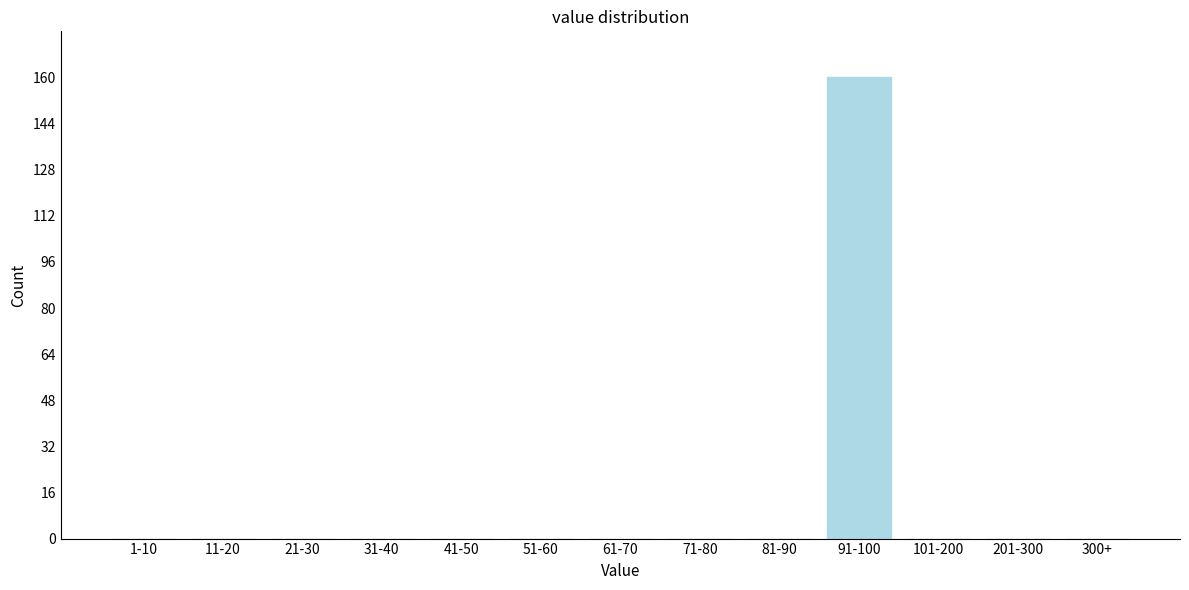

Reading right to left, what are all the values shown in this chart?

300+=0	201-300=0	101-200=0	91-100=160	81-90=0	71-80=0	61-70=0	51-60=0	41-50=0	31-40=0	21-30=0	11-20=0	1-10=0